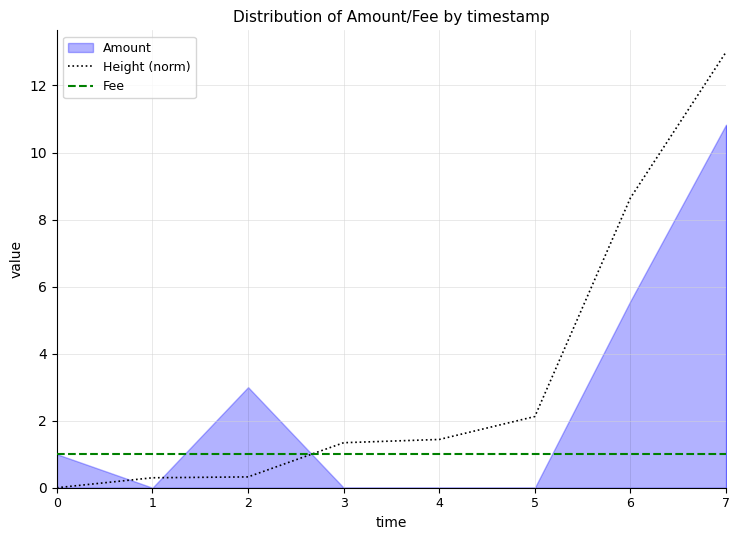

How many values in the Height (norm) series exceed 1?

5